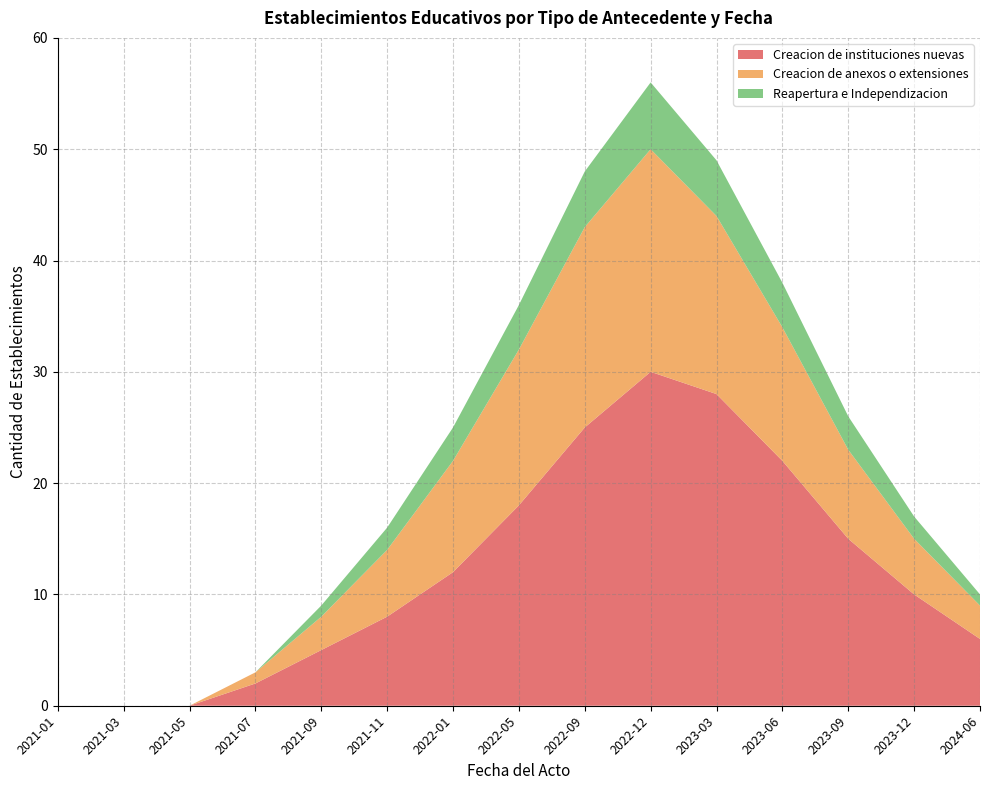

Reading right to left, transcribe all the data shown in this chart.

Creacion de instituciones nuevas: 2024-06=6	2023-12=10	2023-09=15	2023-06=22	2023-03=28	2022-12=30	2022-09=25	2022-05=18	2022-01=12	2021-11=8	2021-09=5	2021-07=2	2021-05=0	2021-03=0	2021-01=0
Creacion de anexos o extensiones: 2024-06=3	2023-12=5	2023-09=8	2023-06=12	2023-03=16	2022-12=20	2022-09=18	2022-05=14	2022-01=10	2021-11=6	2021-09=3	2021-07=1	2021-05=0	2021-03=0	2021-01=0
Reapertura e Independizacion: 2024-06=1	2023-12=2	2023-09=3	2023-06=4	2023-03=5	2022-12=6	2022-09=5	2022-05=4	2022-01=3	2021-11=2	2021-09=1	2021-07=0	2021-05=0	2021-03=0	2021-01=0